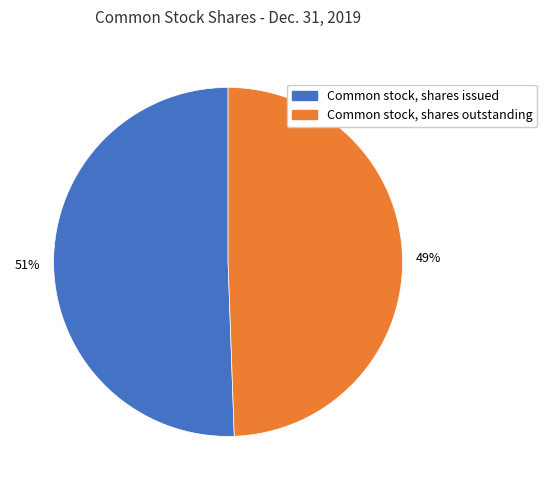

To the nearest percent, what is the average slice percentage?

50%